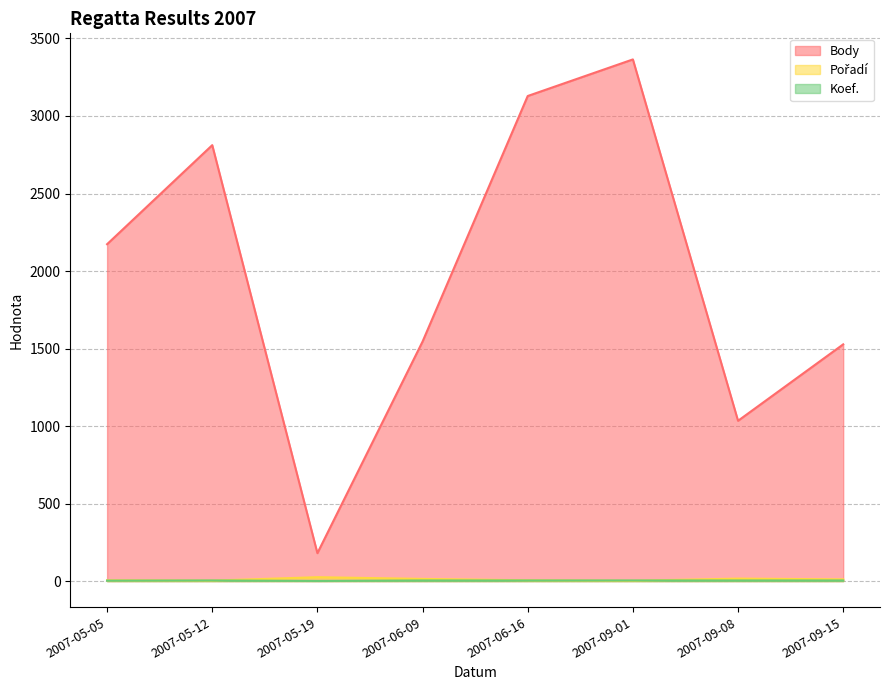

Where is the first local maximum for Koef.?

2007-05-12